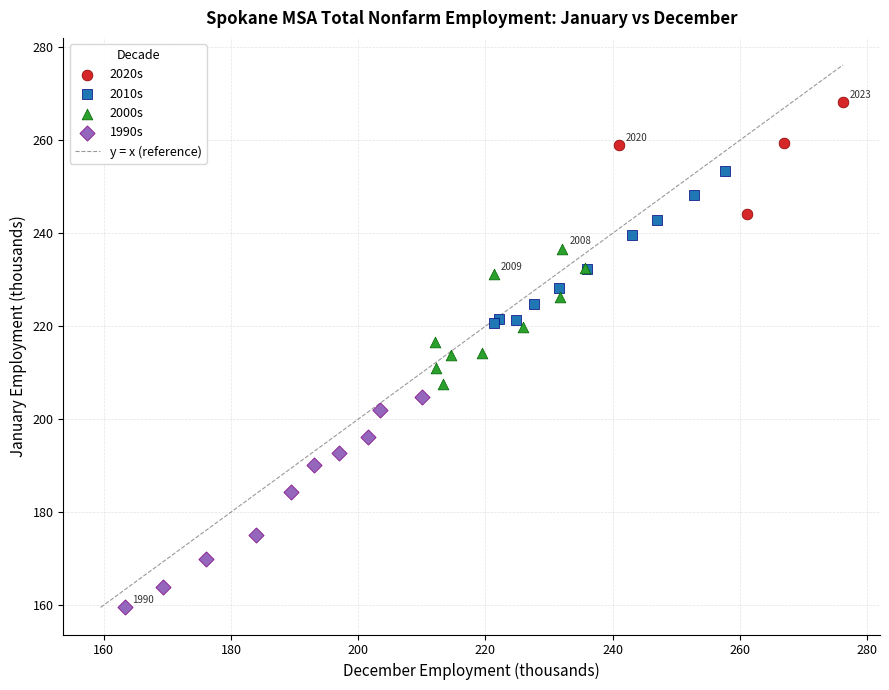

Which series contains the highest Y value?

2020s